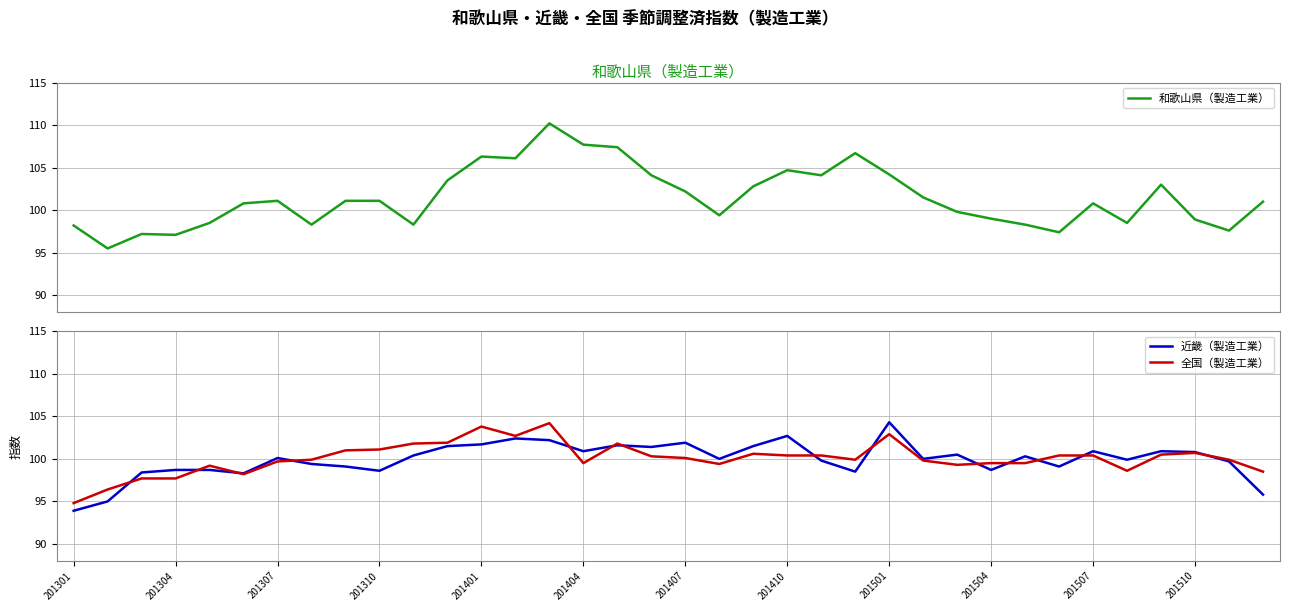

What is the smallest value displayed?

93.9